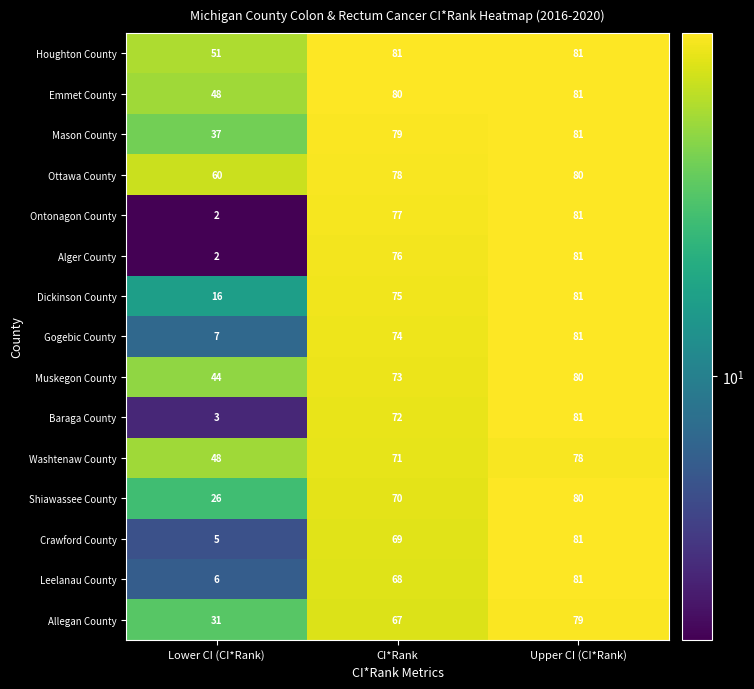

Where is Muskegon County nearest to the value 62?

CI*Rank